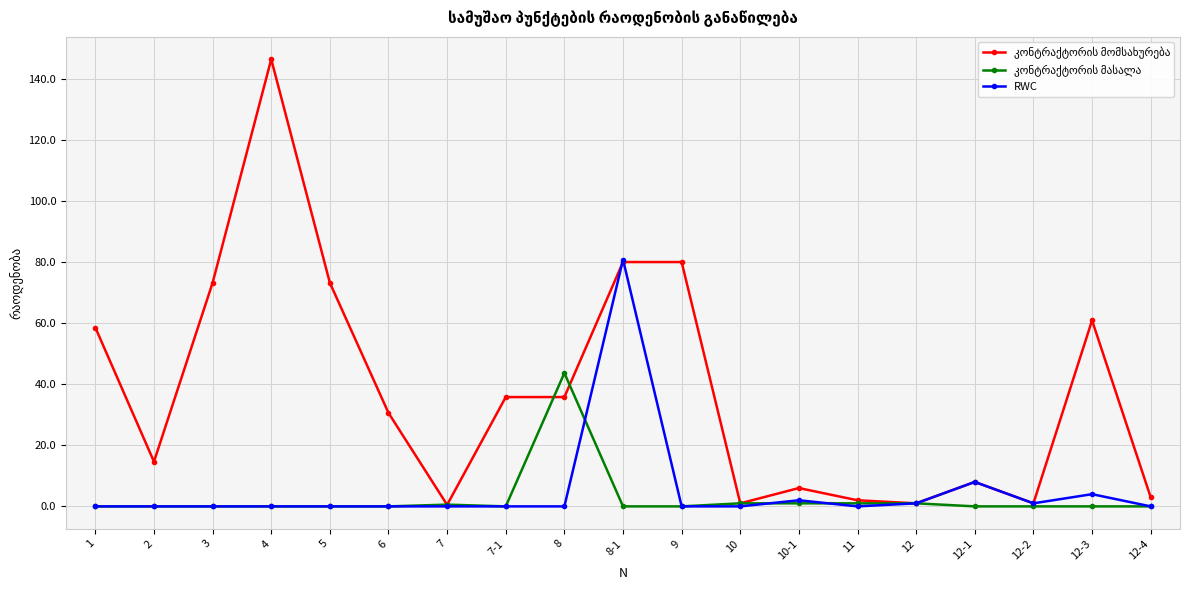

True or false: RWC has more than 0 interior local peaks.

True